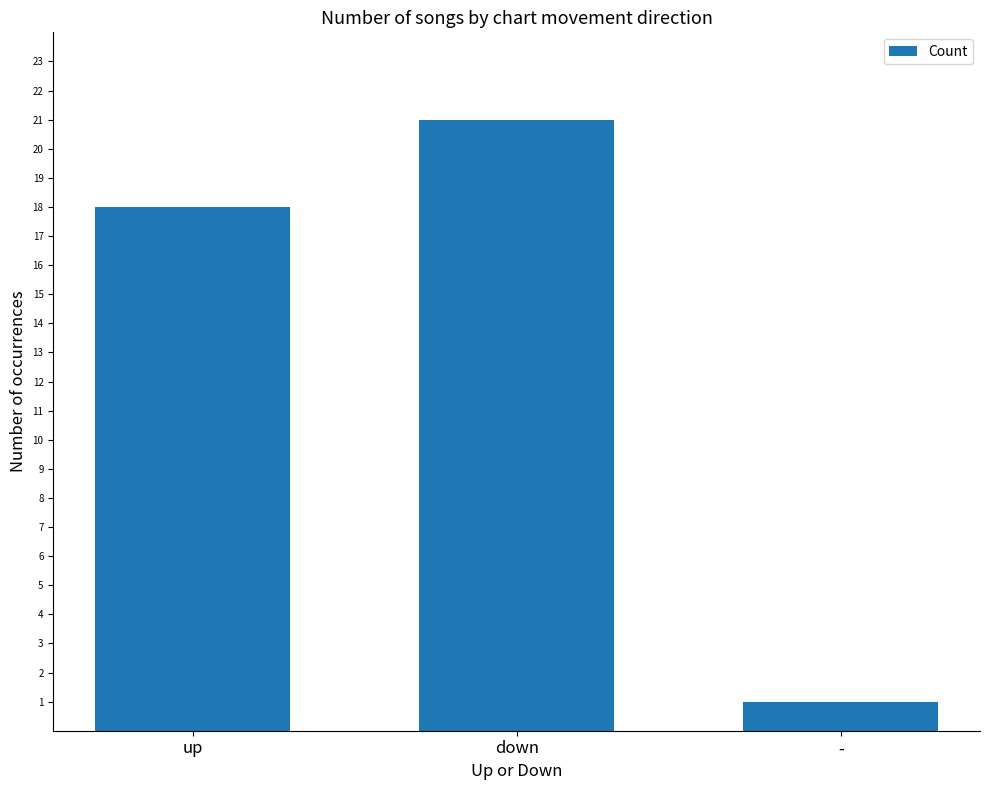

What is the sum of the values at up and down?

39